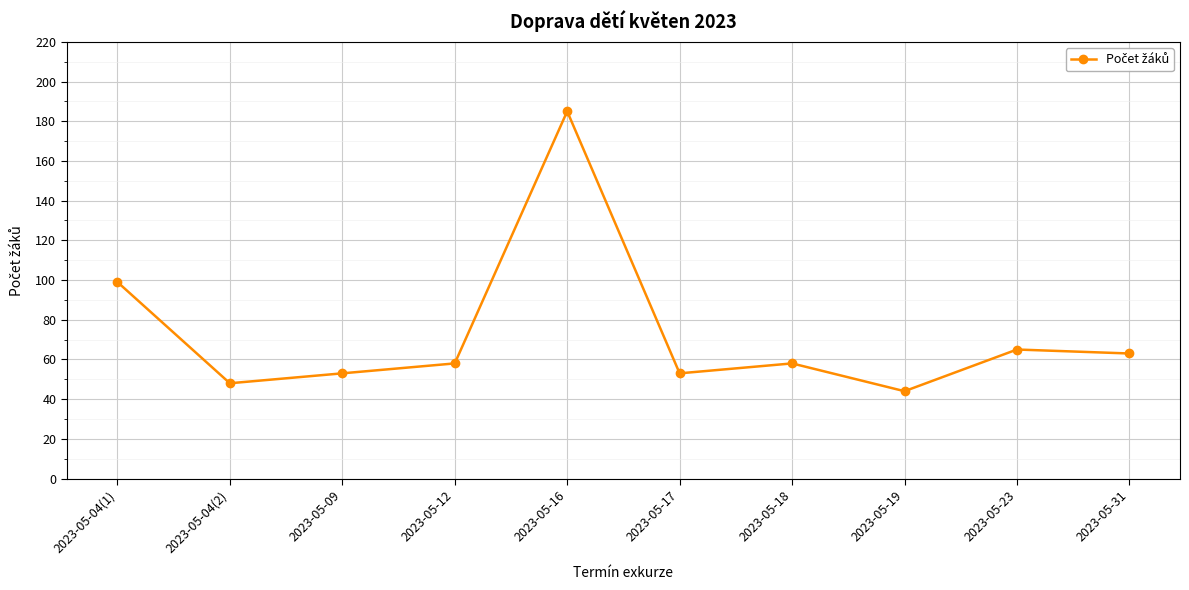

What is the maximum value shown in the chart?

185